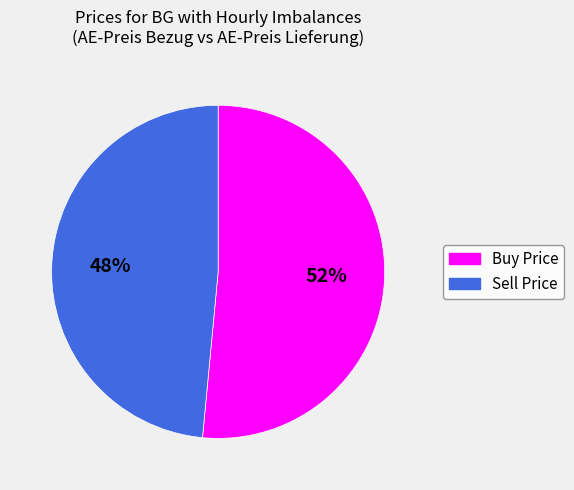

Is there a majority slice in this chart?

Yes